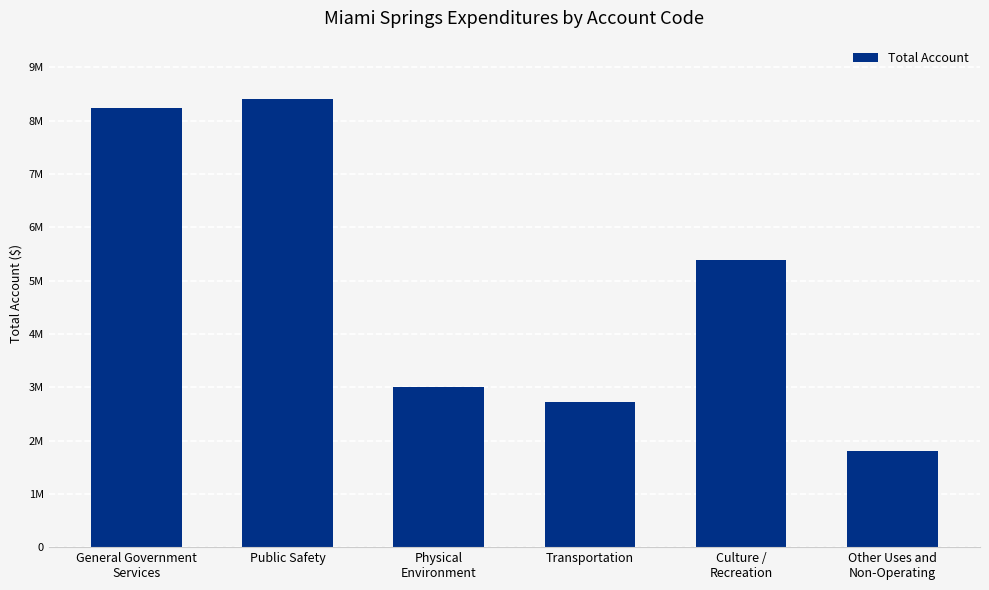

What is the value of the 5th bar from the left?

5380661